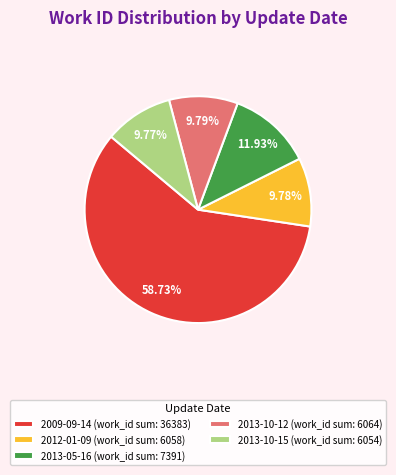

Which has a higher value, 2013-05-16 (work_id sum: 7391) or 2013-10-12 (work_id sum: 6064)?

2013-05-16 (work_id sum: 7391)